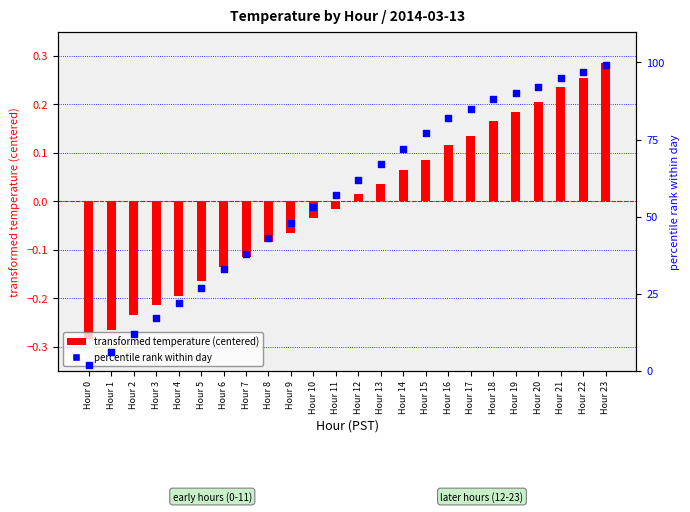

At how many categories does at least one series exceed 46?

15